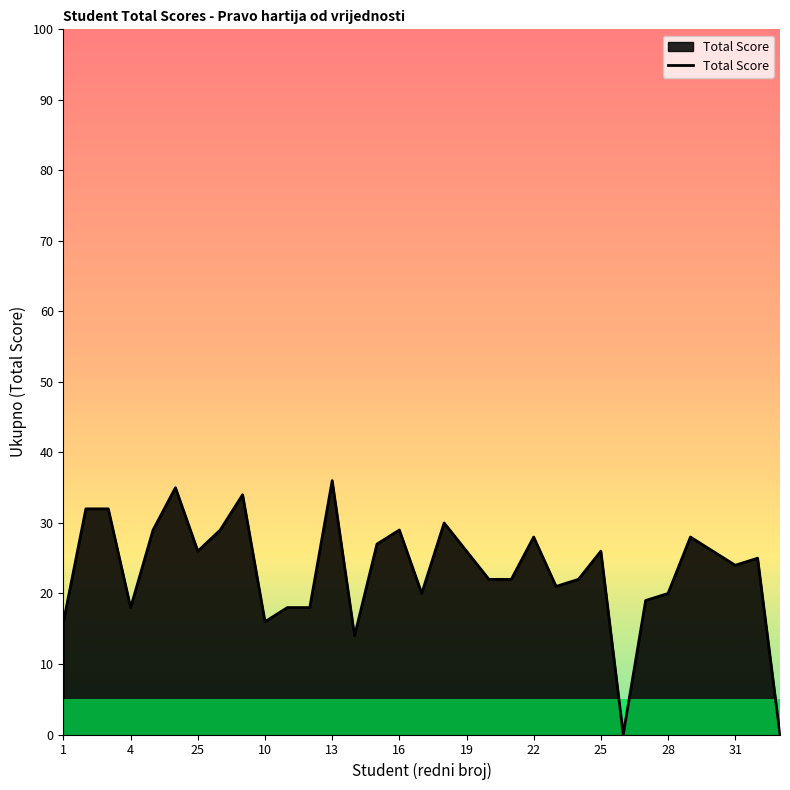

What is the difference between the maximum and minimum values?

36